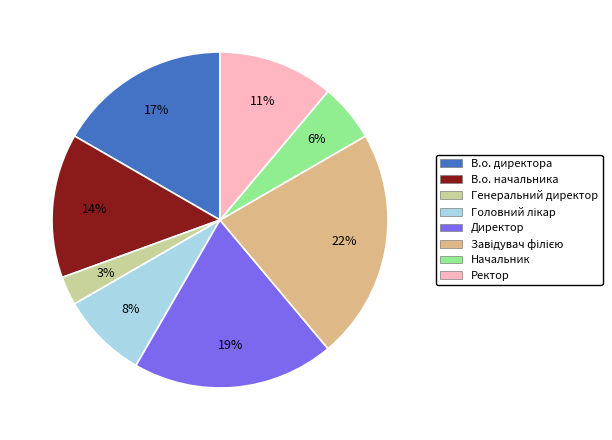

How many slices are in this pie chart?

8